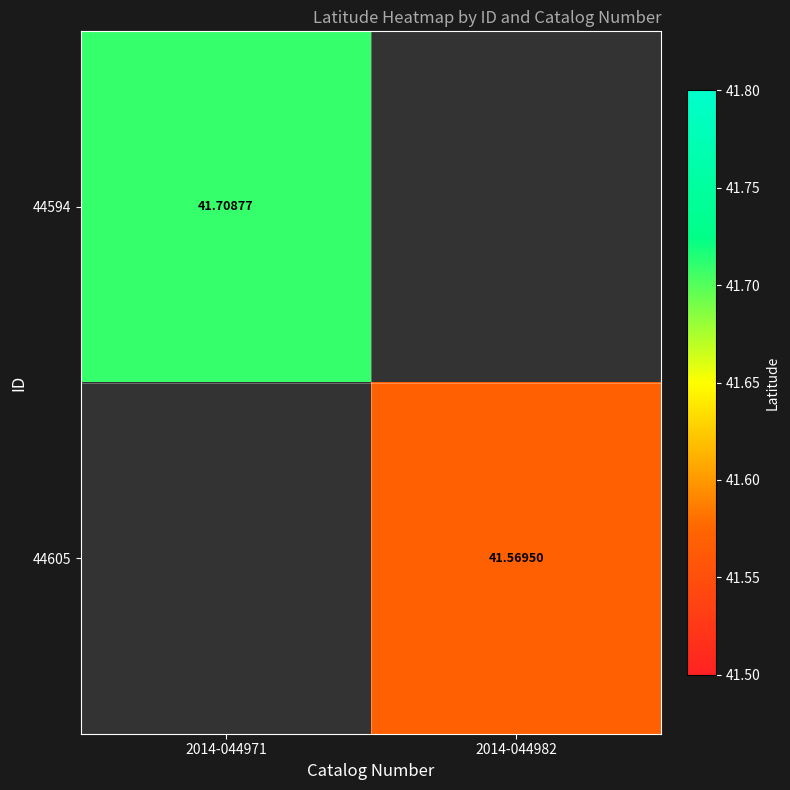

Is the value of 44594 at 2014-044971 greater than the value of 44605 at 2014-044982?

Yes